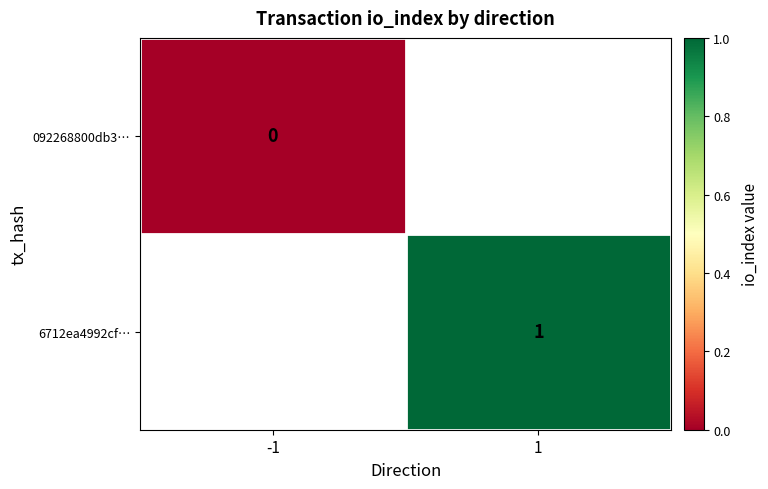

At how many categories does at least one series exceed 0?

1